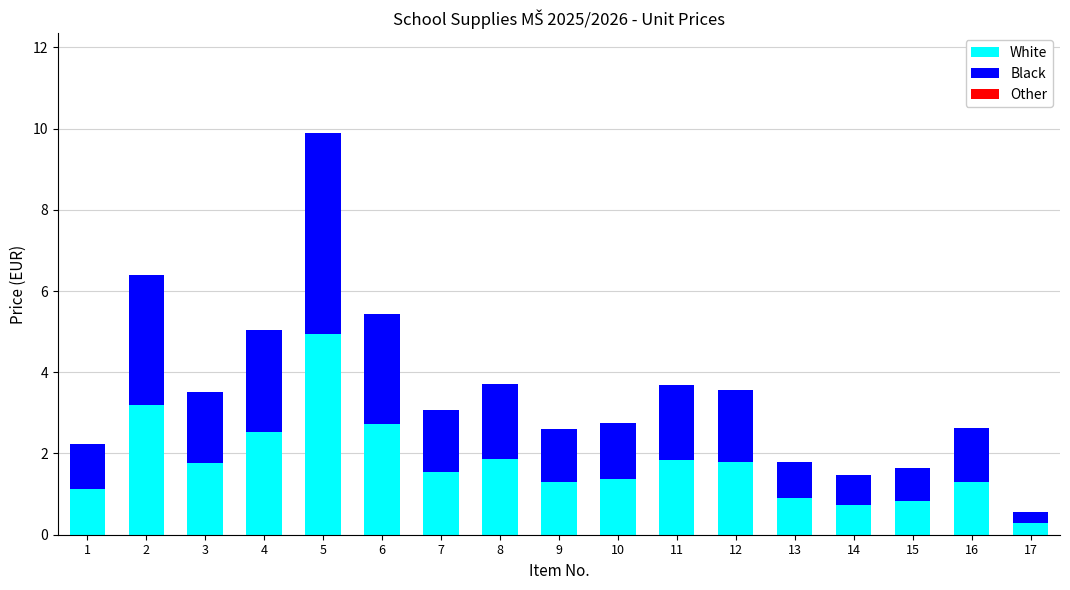

What is the total value across all series at 4?

5.0